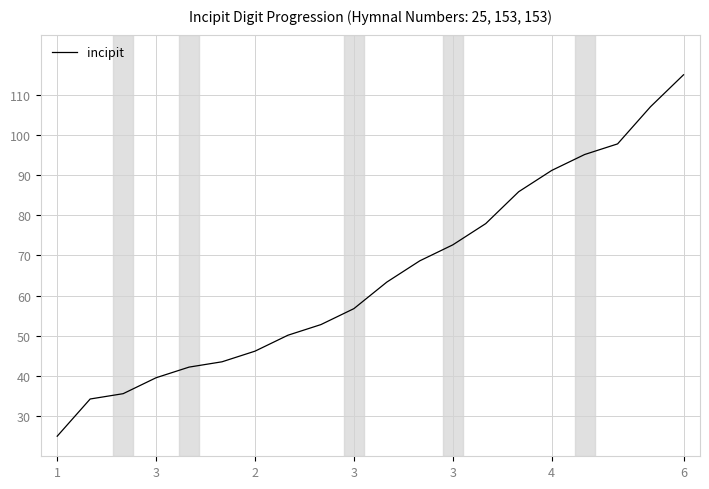

What is the smallest value displayed?

25.0